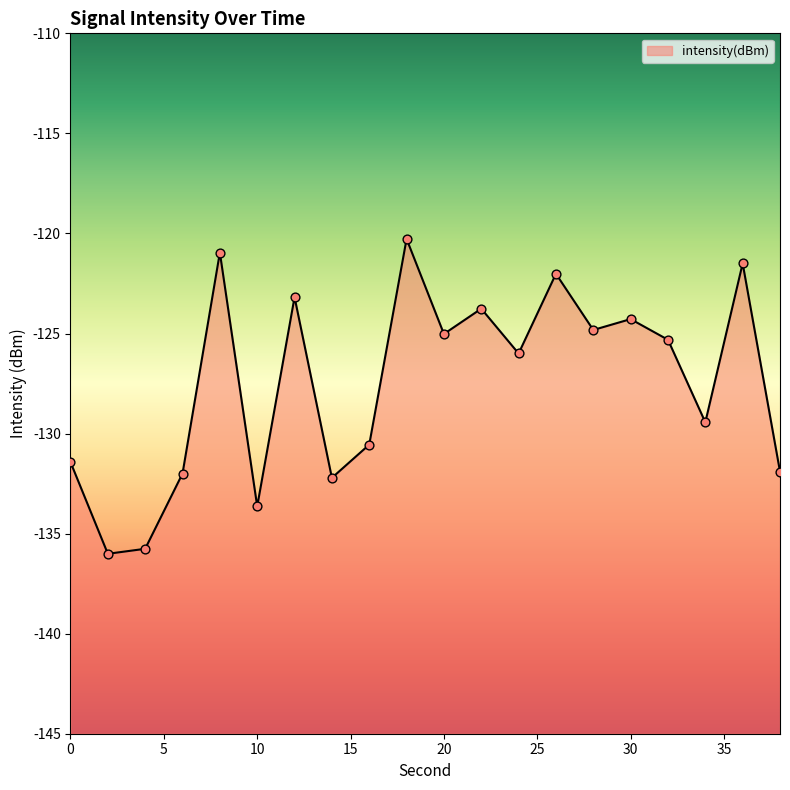

What is the change in value from 16 to 38?

-1.3